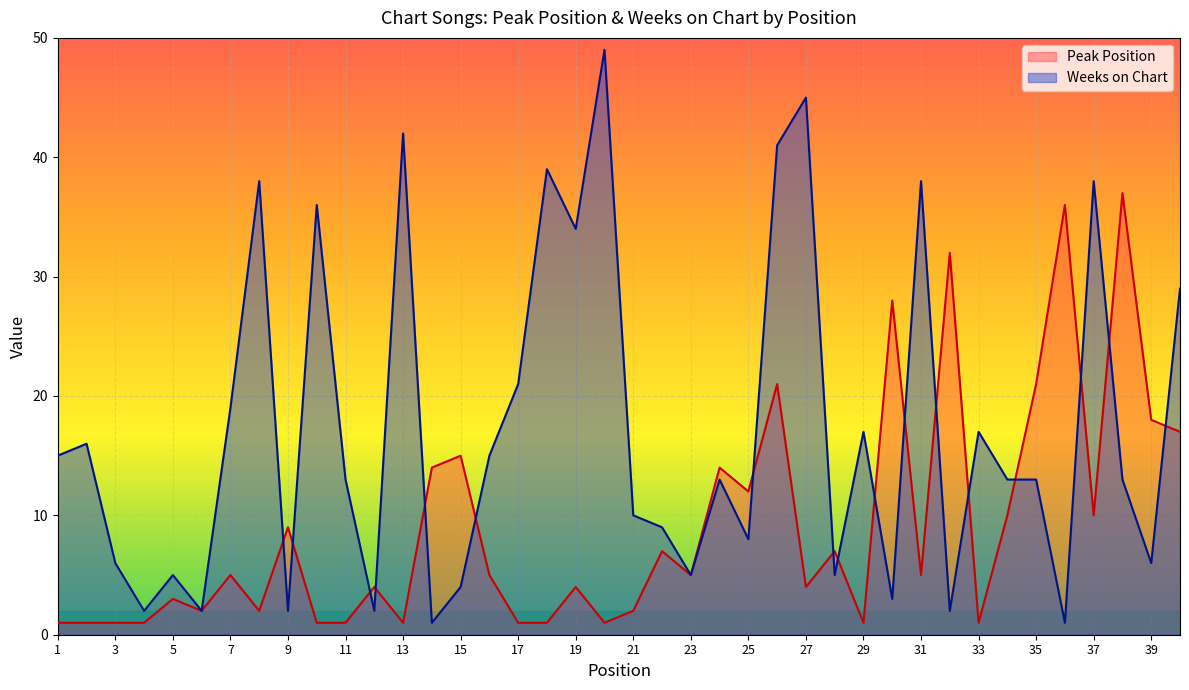

What are all the series names shown in the legend?

Peak Position, Weeks on Chart